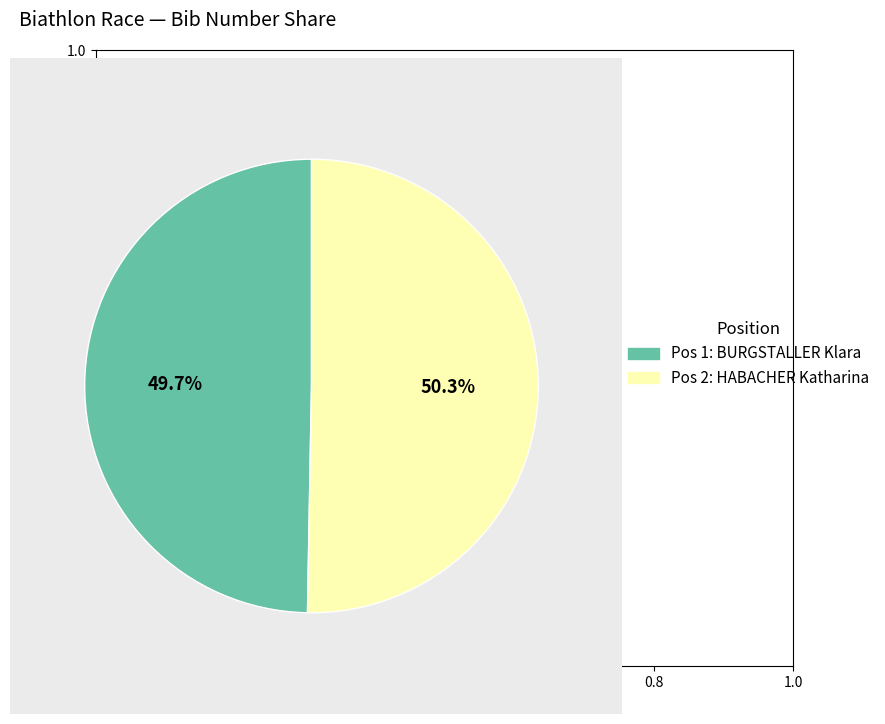

What is the smallest slice in the pie chart?

Pos 1: BURGSTALLER Klara